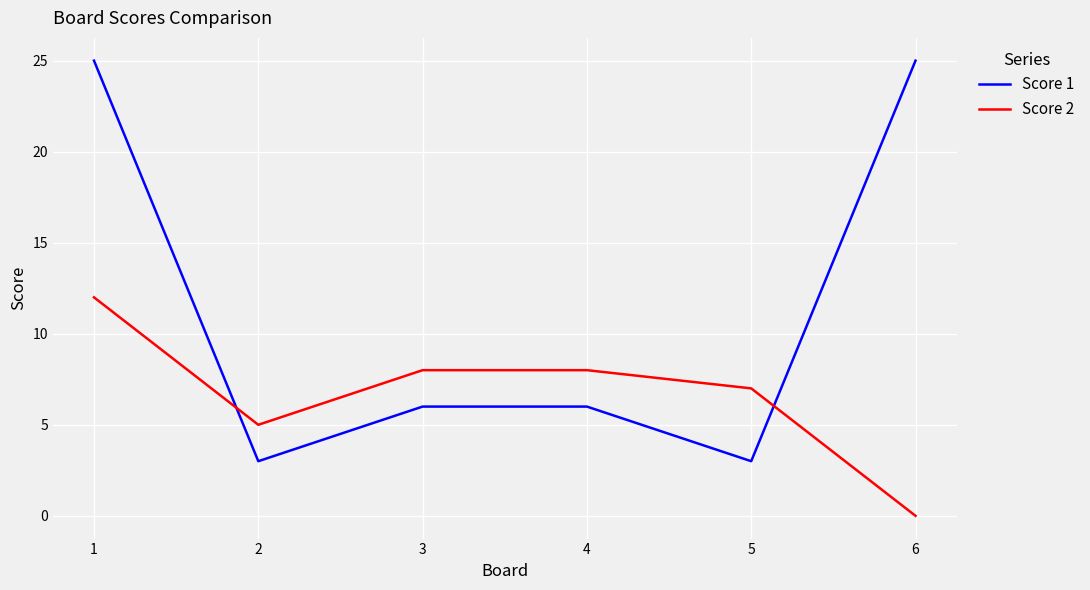

What is the highest value of the Score 2 series?

12